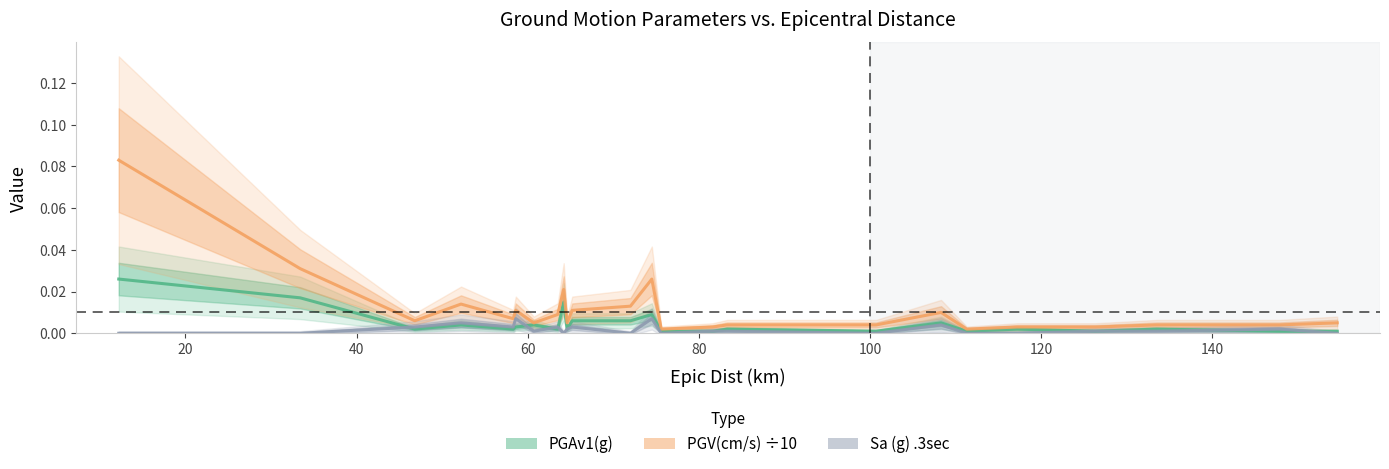

Does the chart have visible grid lines?

No